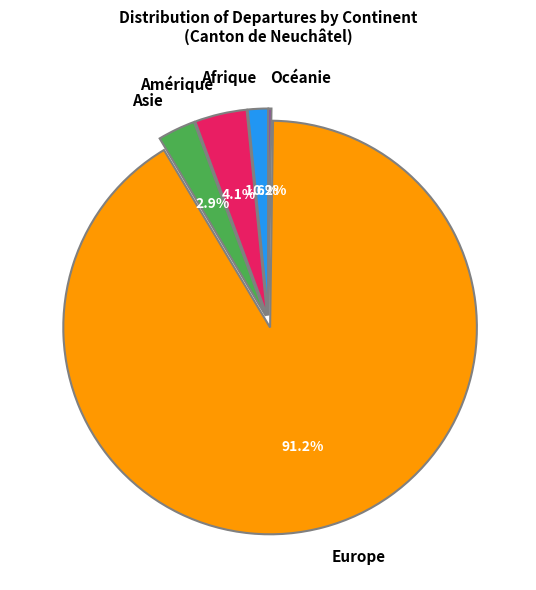

True or false: Europe accounts for 91% of the total.

True